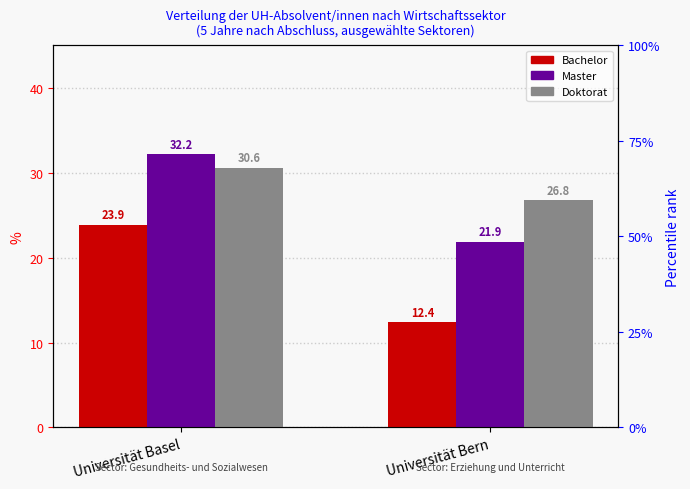

Rank the series by their average value, from highest to lowest.

Doktorat, Master, Bachelor